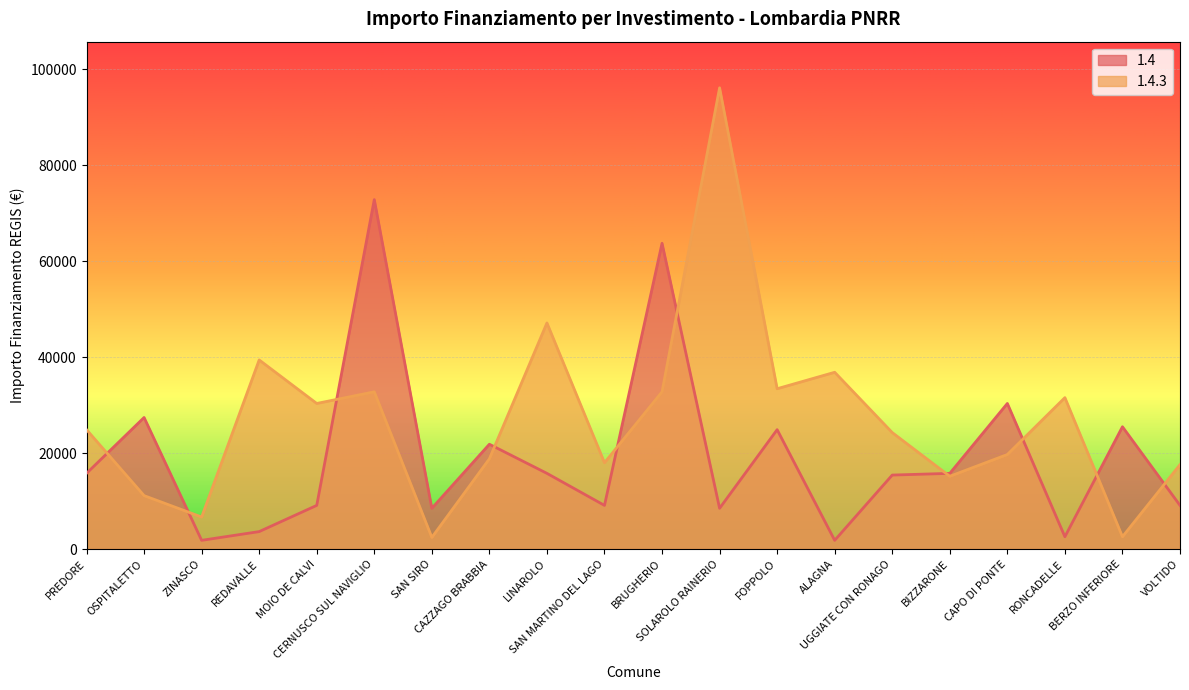

Rank the series by their average value, from lowest to highest.

1.4, 1.4.3